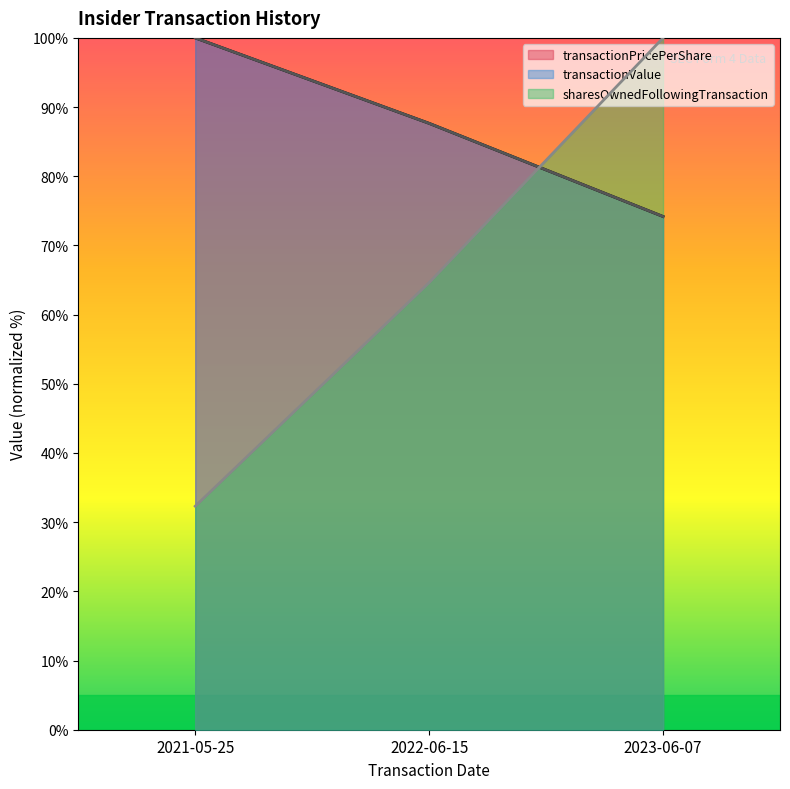

Which category has the lowest value in the transactionPricePerShare series?

2023-06-07